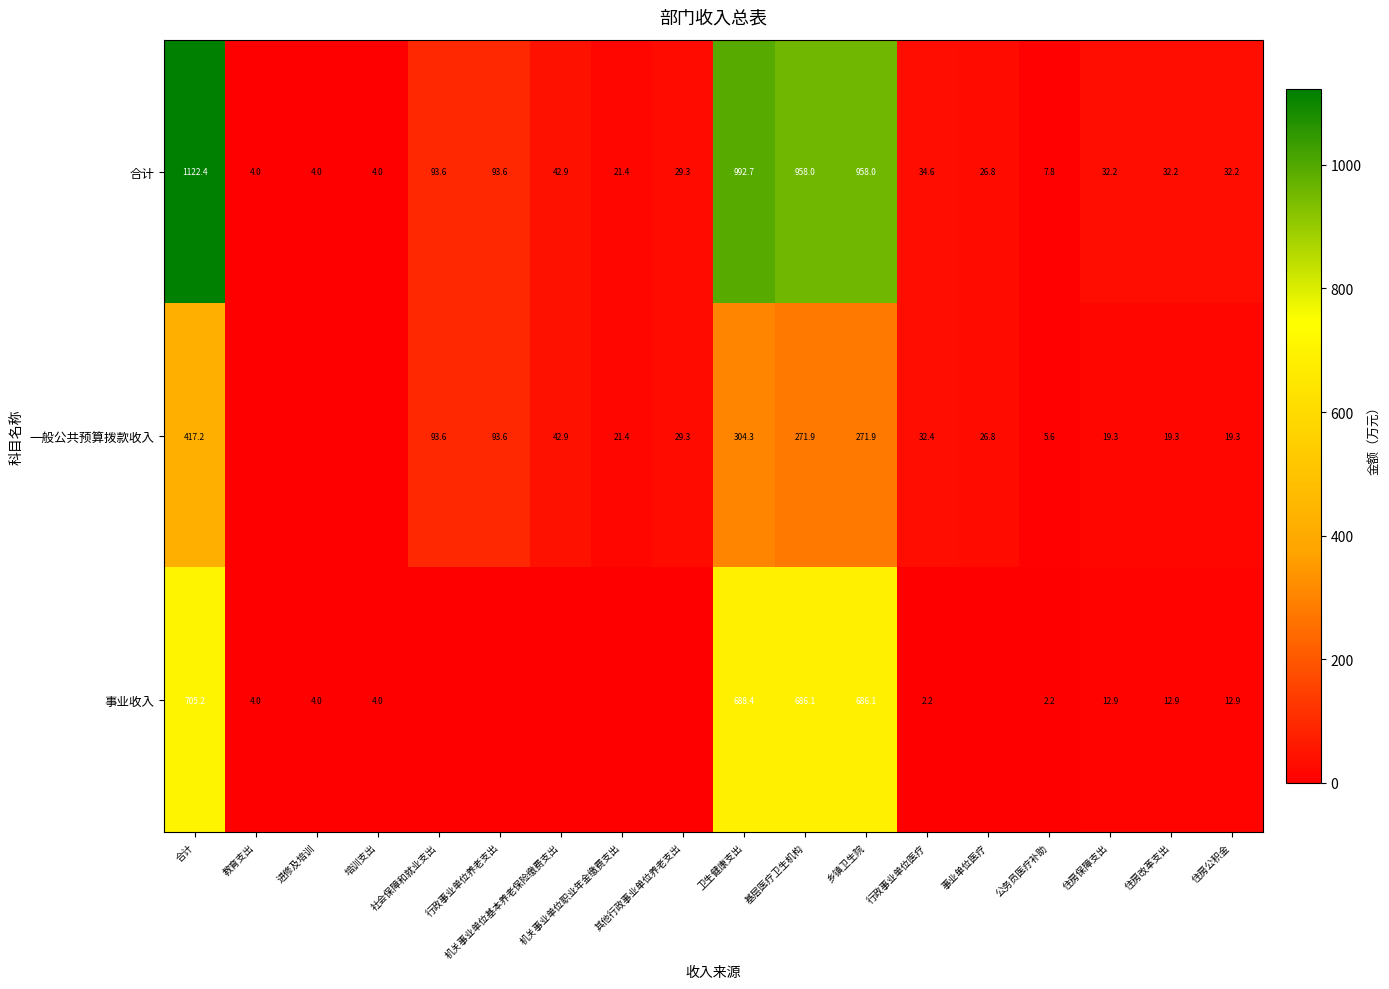

Read the 合计 value at 合计.

1122.4